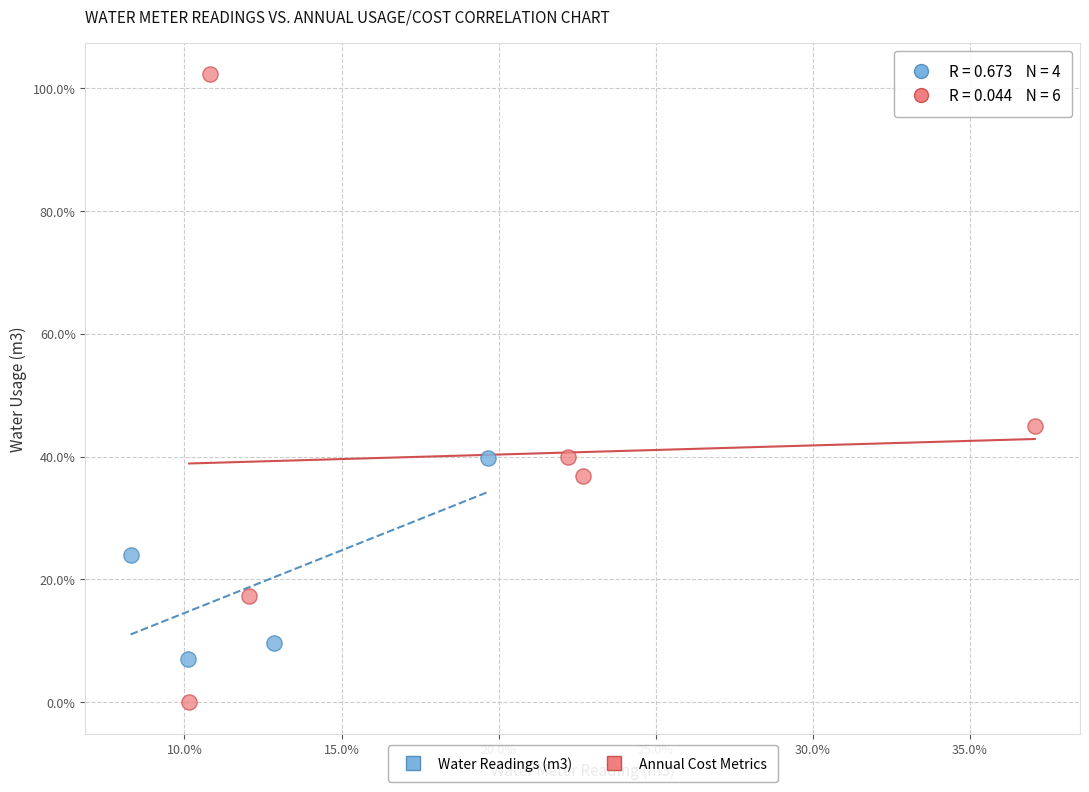

Which series has the largest Y range (max minus min)?

Annual Cost Metrics